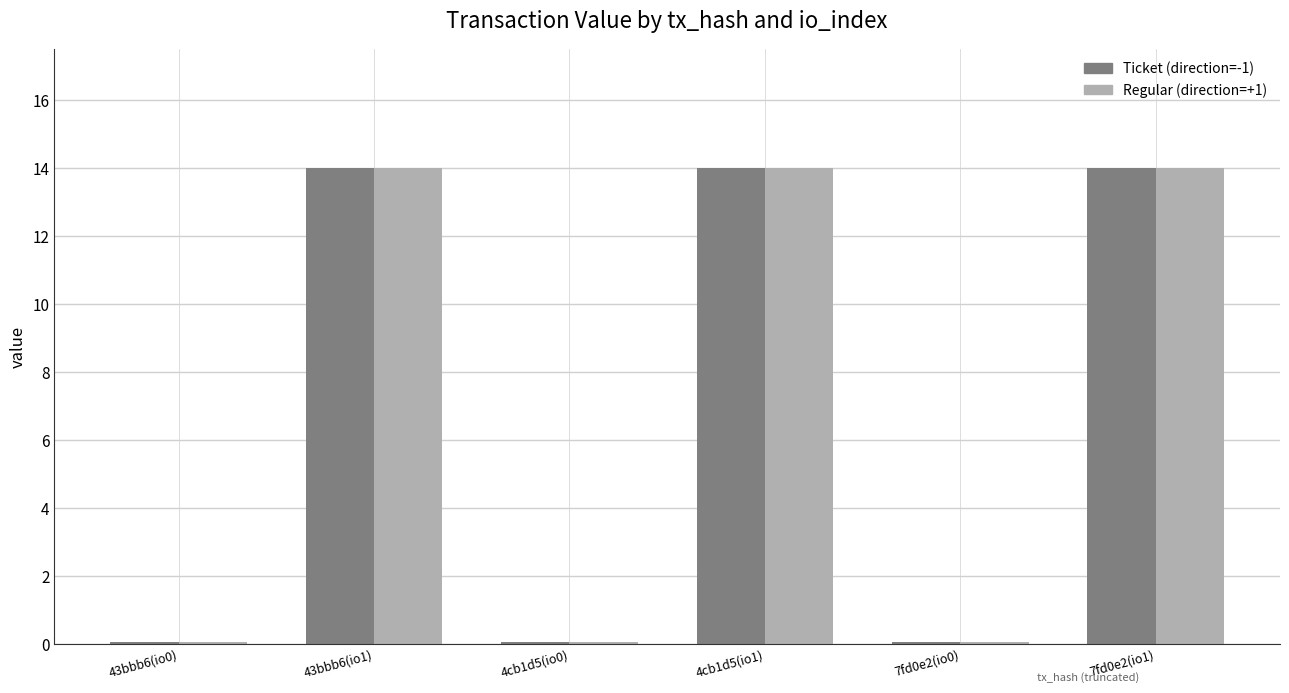

What is the total value across all series at 4cb1d5(io1)?

28.0